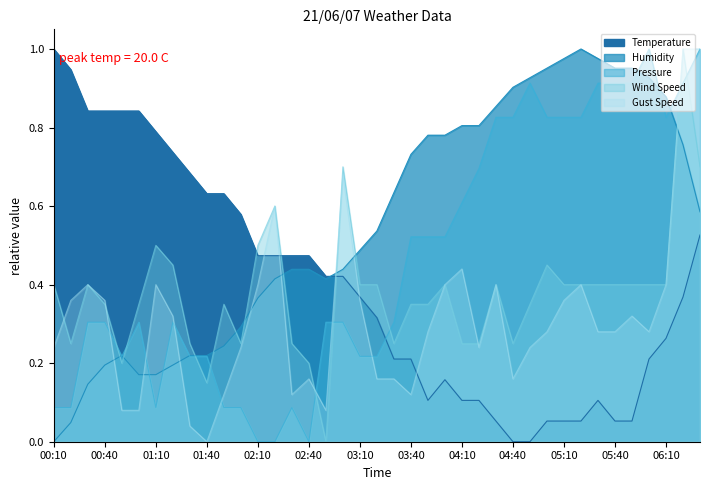

The value of Humidity at 03:20 is 1.0. True or false?

False